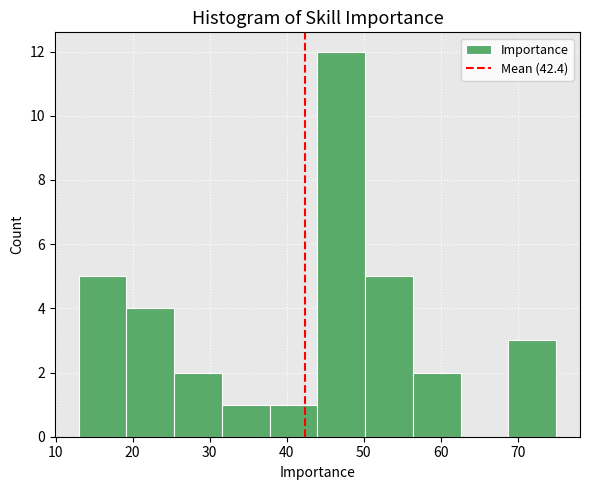

What is the height of the bar covering 13.0 to 19.2 on the x-axis? Neither the bar edges nor the heights are printed on the chart, so give them approximately, as read against the axes.

5